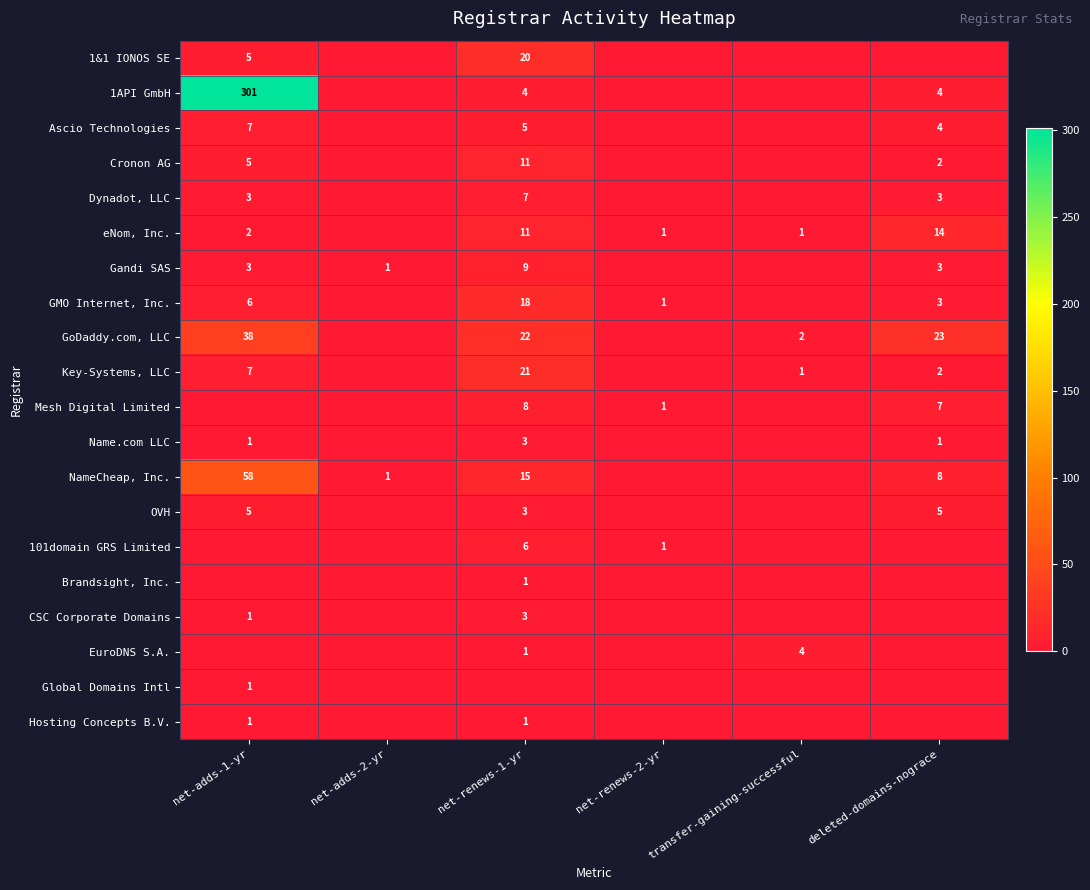

Is it true that Gandi SAS equals 3 at deleted-domains-nograce?

True